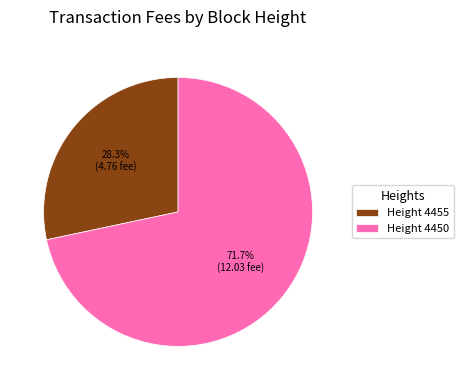

Count the number of slices in the pie.

2